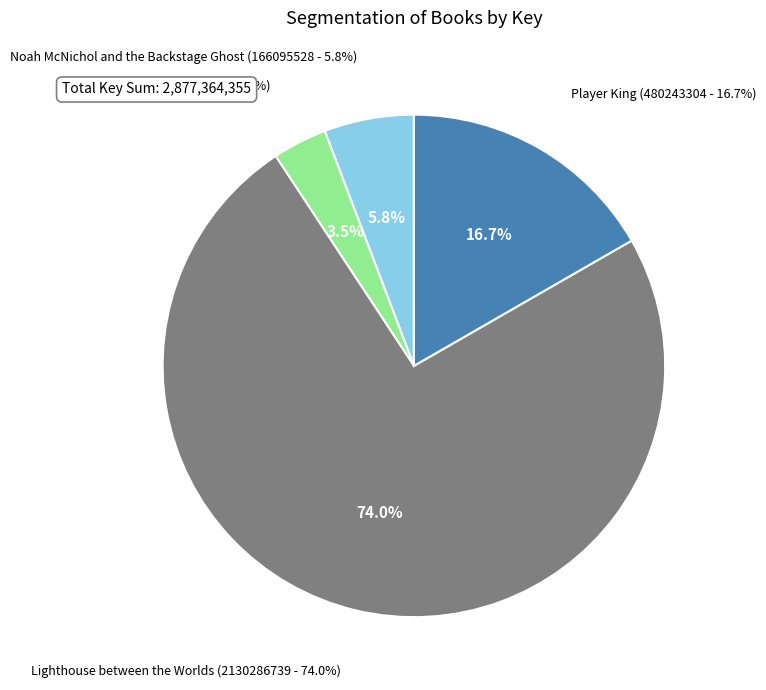

Does Noah McNichol and the Backstage Ghost account for over 50% of the chart?

No